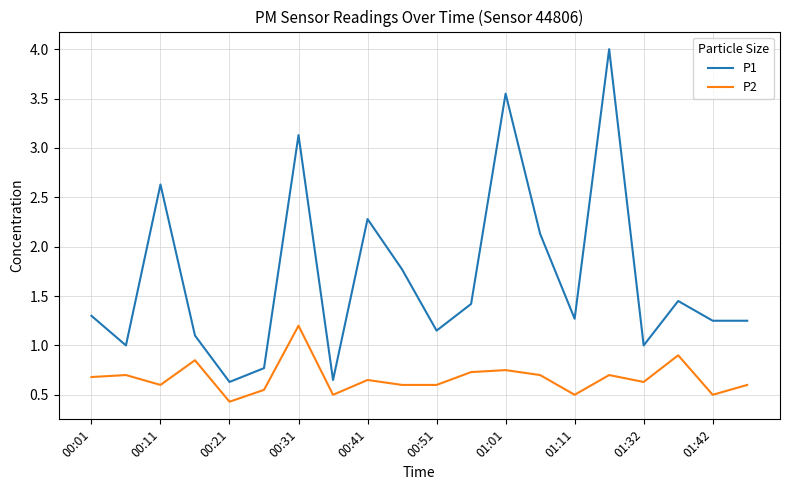

What is the difference between the maximum and minimum values in the P1 series?

3.4